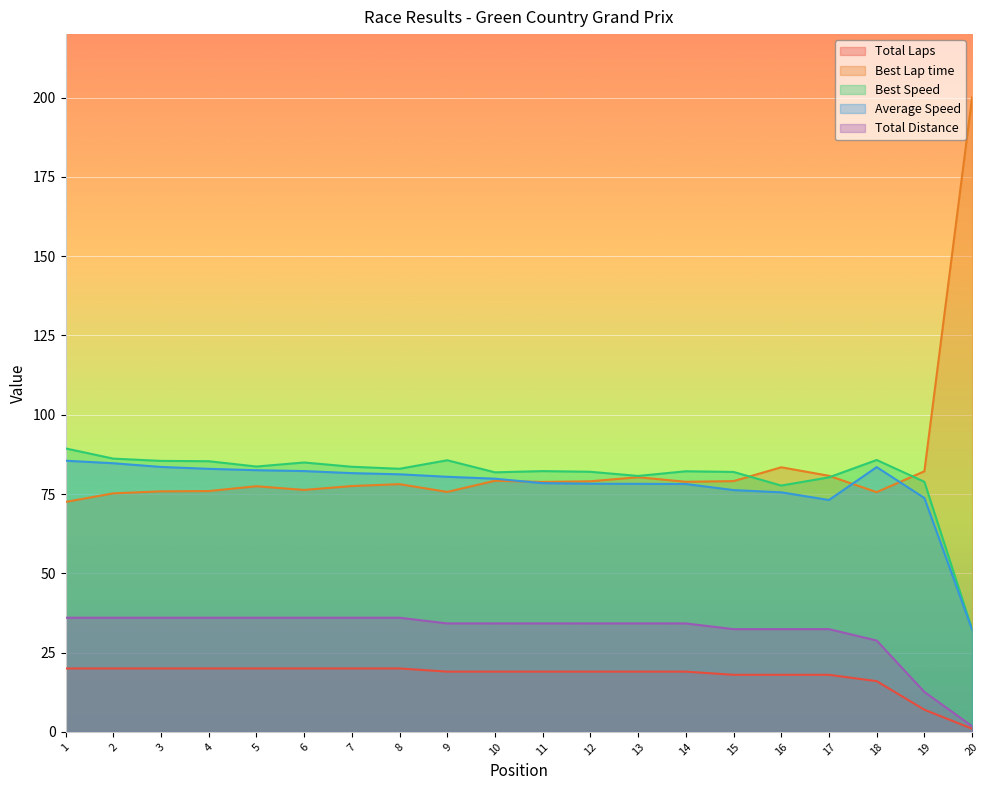

Which label corresponds to the largest value in the chart?

20